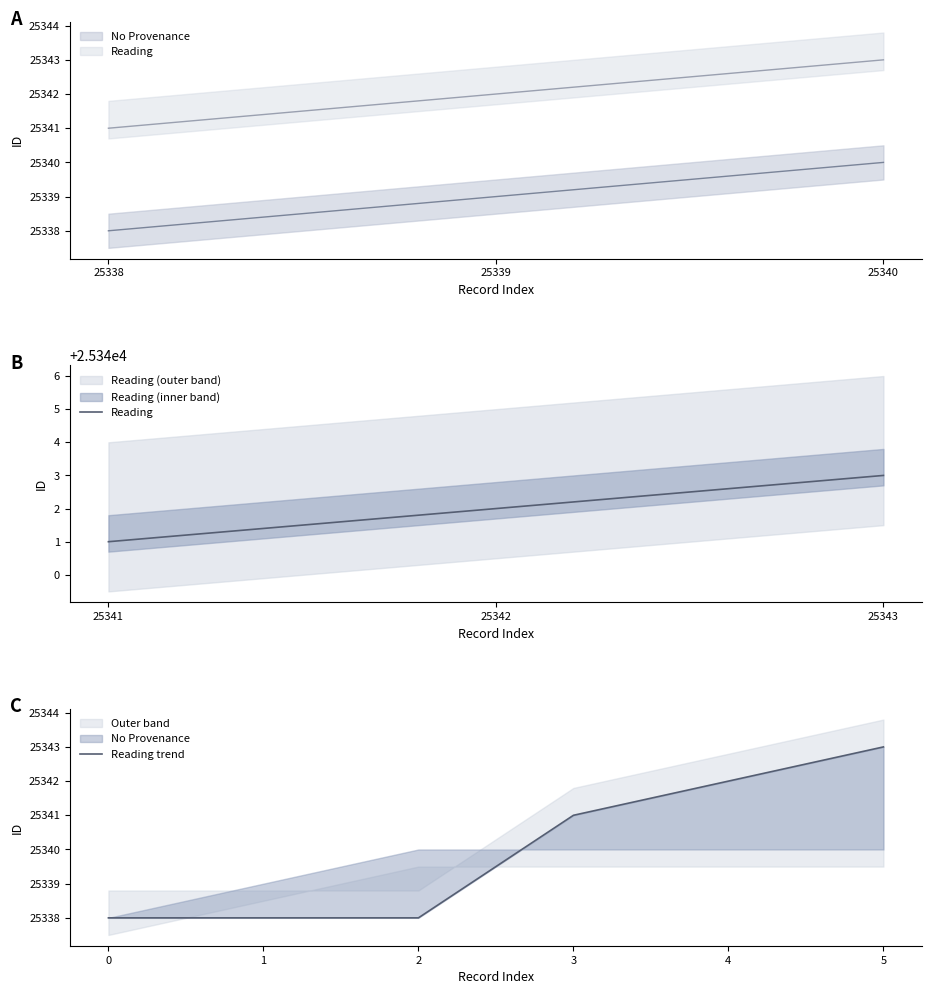

How many series are shown in this chart?

2